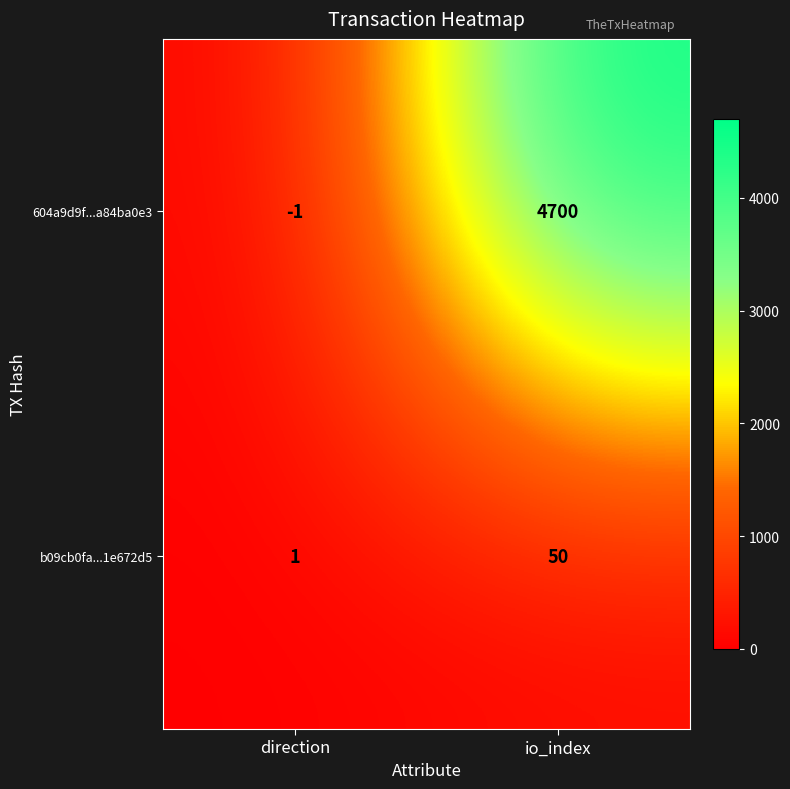

What is the average value of the b09cb0fa...1e672d5 series?

26